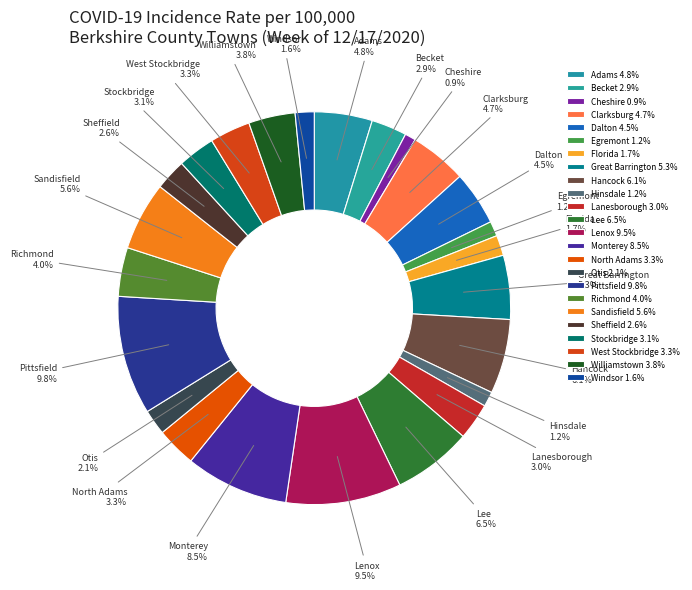

To the nearest percent, what percentage of the pie is Otis?

2%